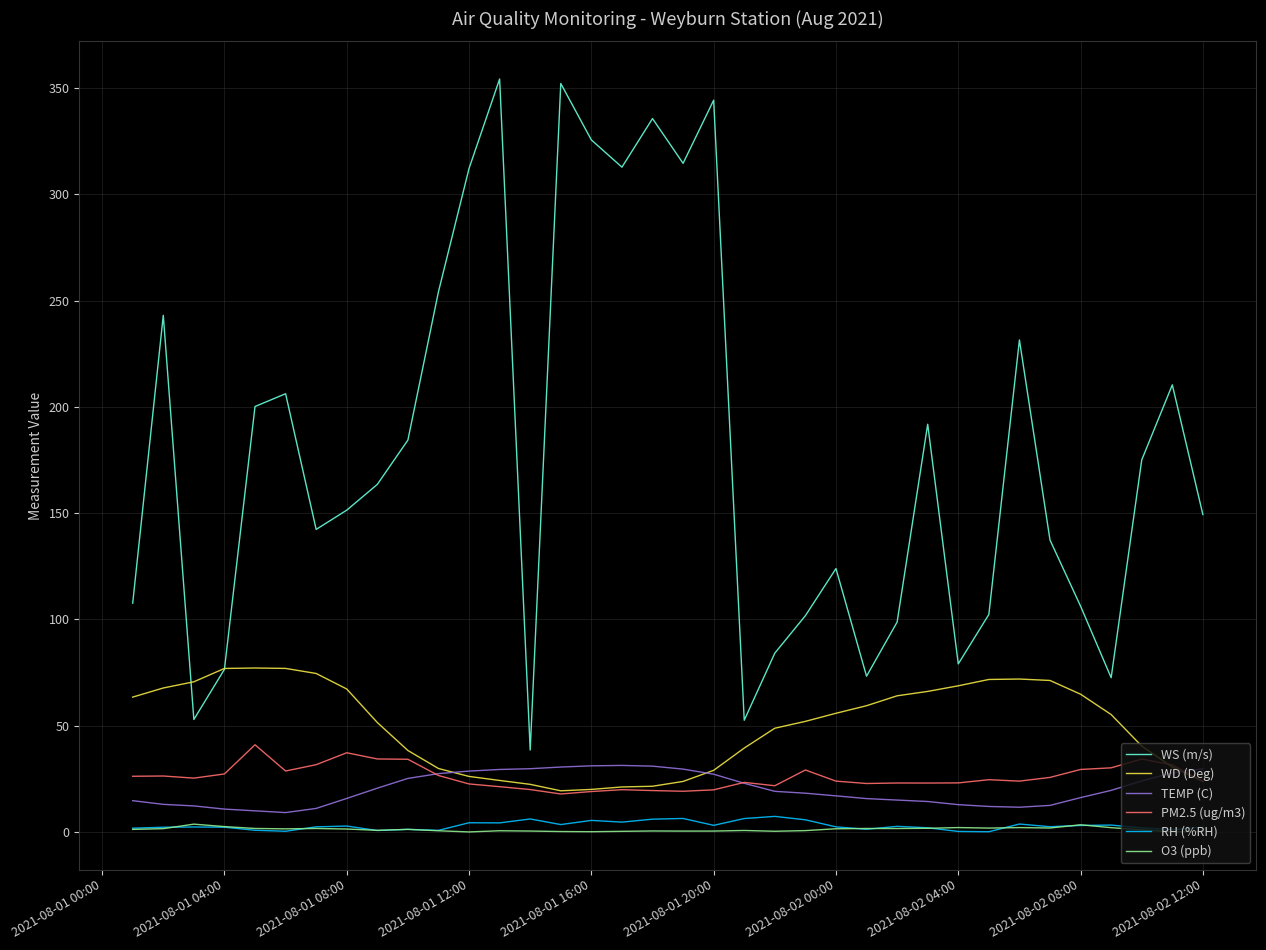

What is the maximum value for WD (Deg)?

77.1